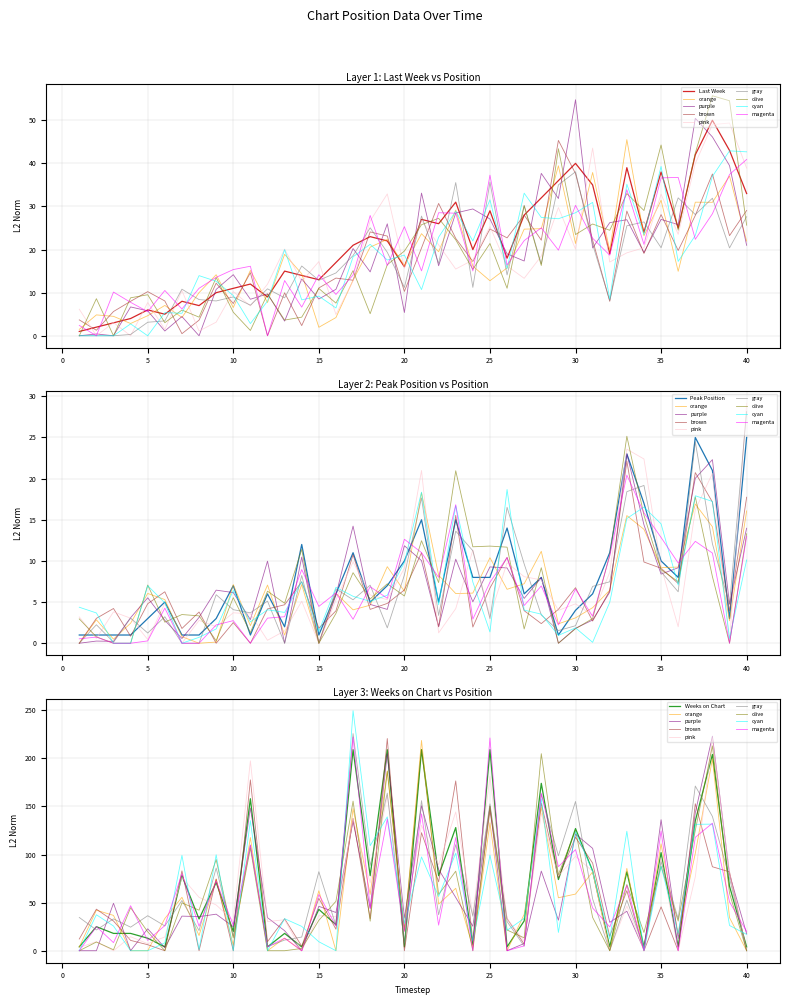

How many values in the Peak Position series exceed 6?

19